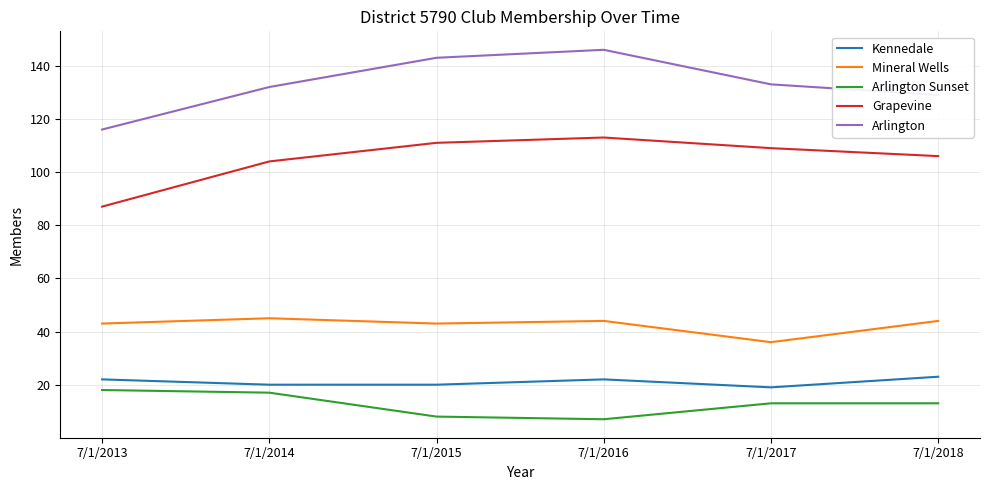

True or false: Mineral Wells has more than 0 interior local peaks.

True